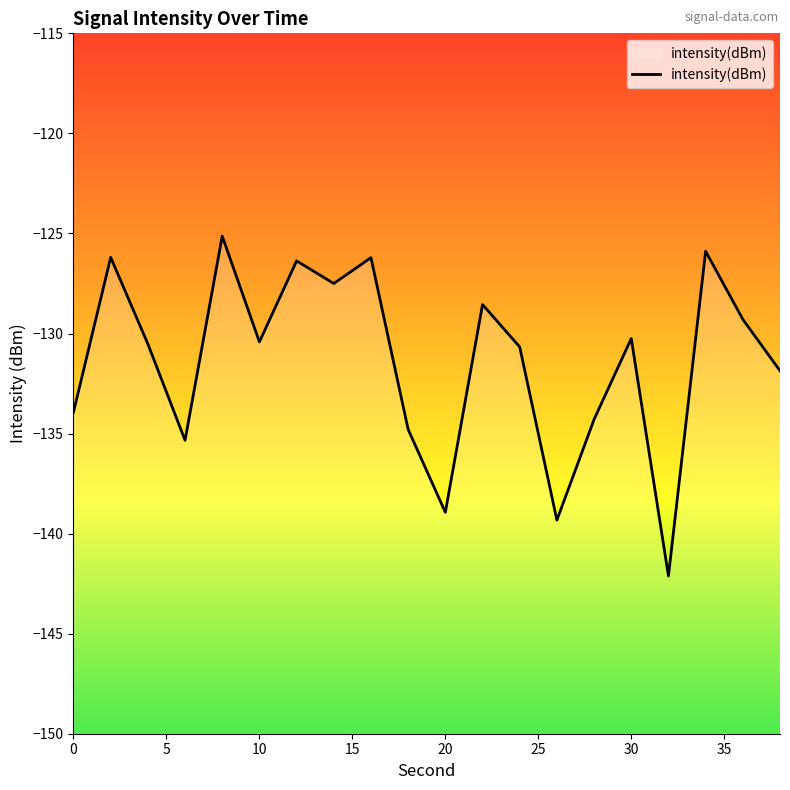

The chart shows a value of -130.4 at 10. True or false?

True